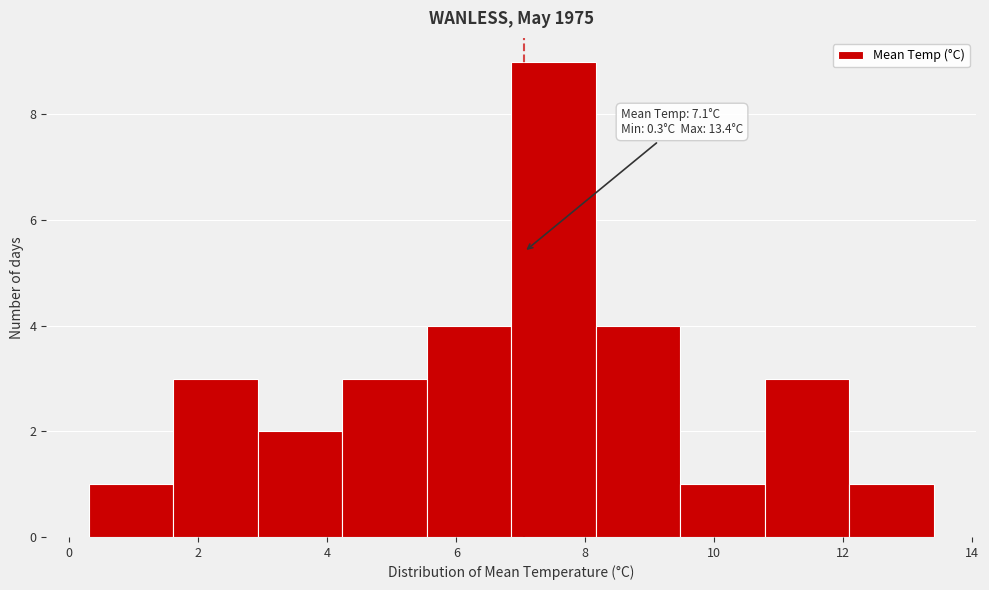

Which range on the x-axis has the tallest bar?

6.8 to 8.2